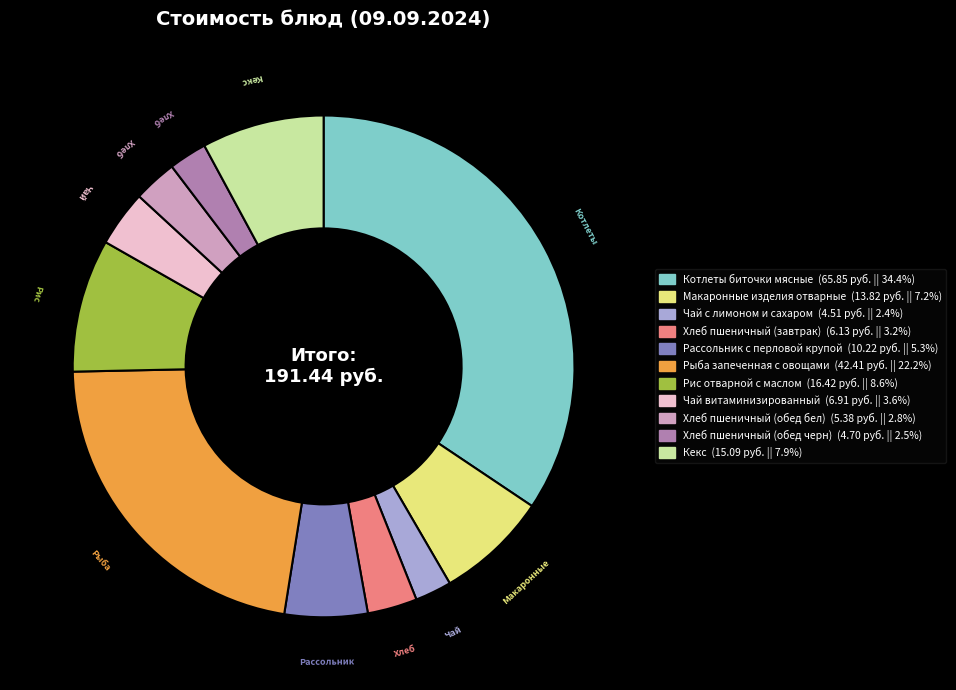

Count the number of slices in the pie.

11